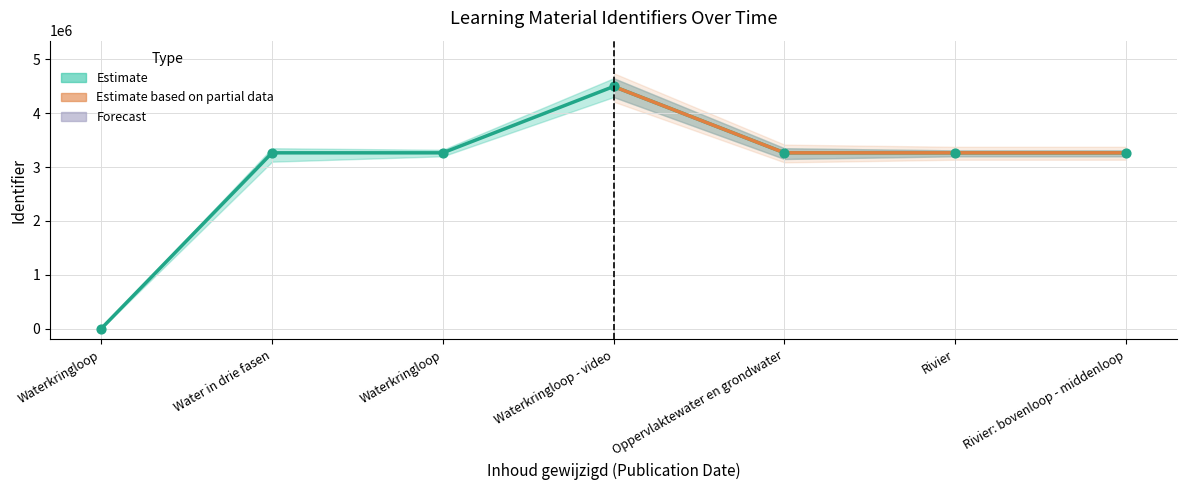

What is the change in value from Waterkringloop to Waterkringloop - video?

+1231962